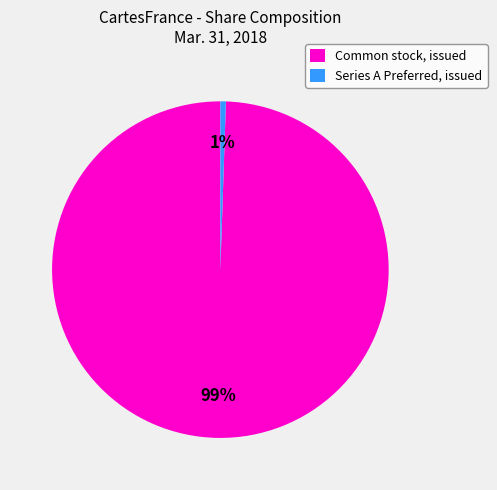

To the nearest percent, what is the average slice percentage?

50%